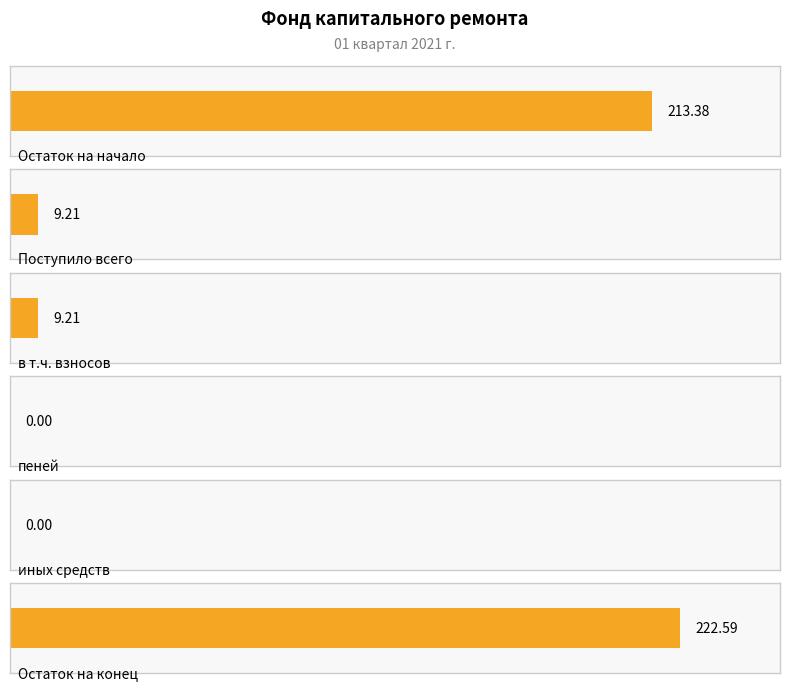

What is the difference between the highest and lowest values at Остаток на начало?

213.4